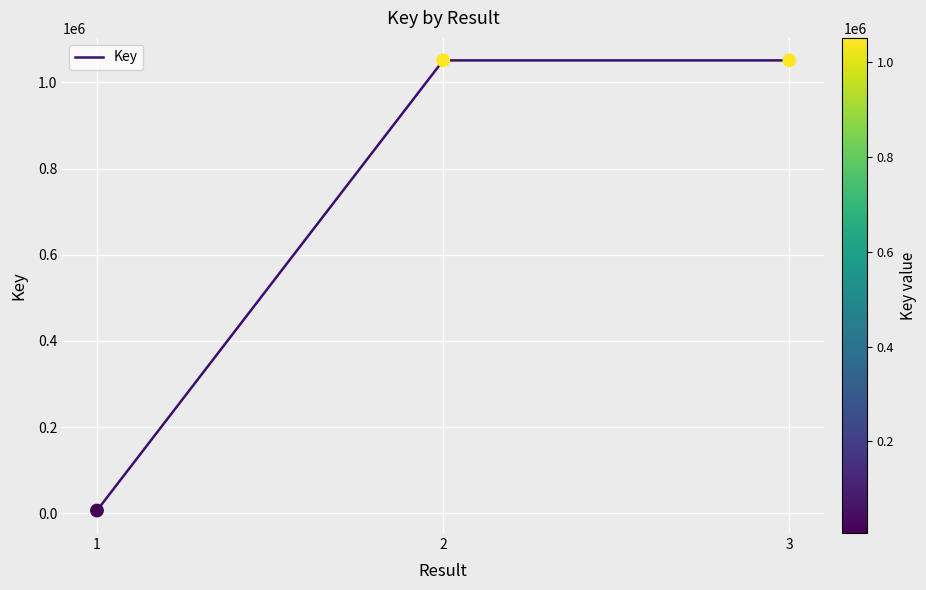

What is the change in value from 1 to 3?

+1044098